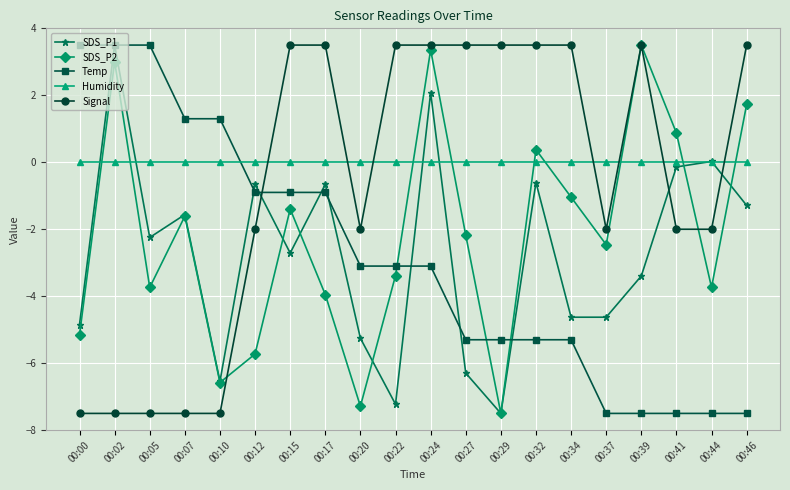

Which series ends up on top after the final intersection of Signal and SDS_P1?

Signal